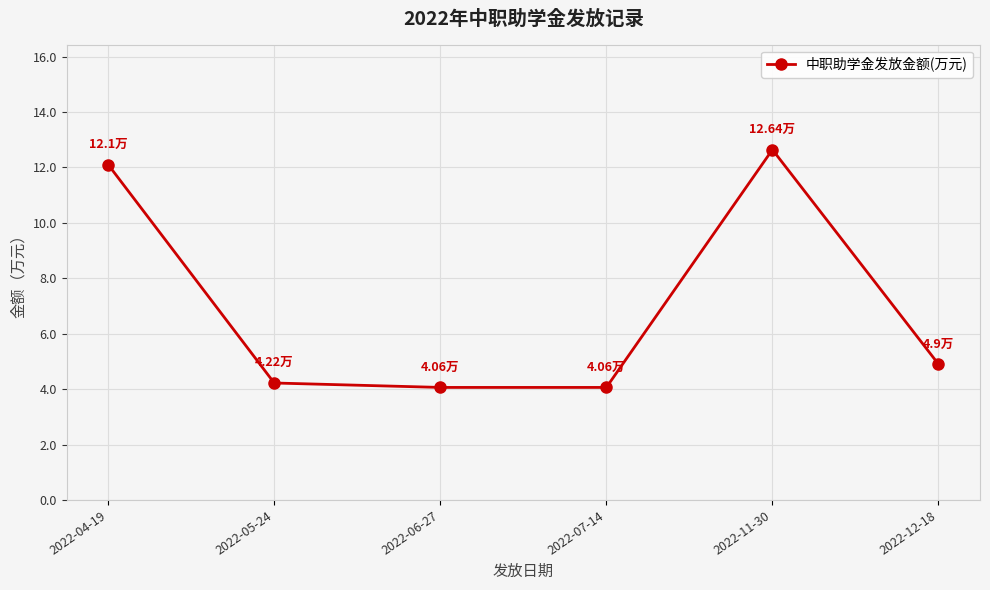

What is the label of the 6th point from the right?

2022-04-19